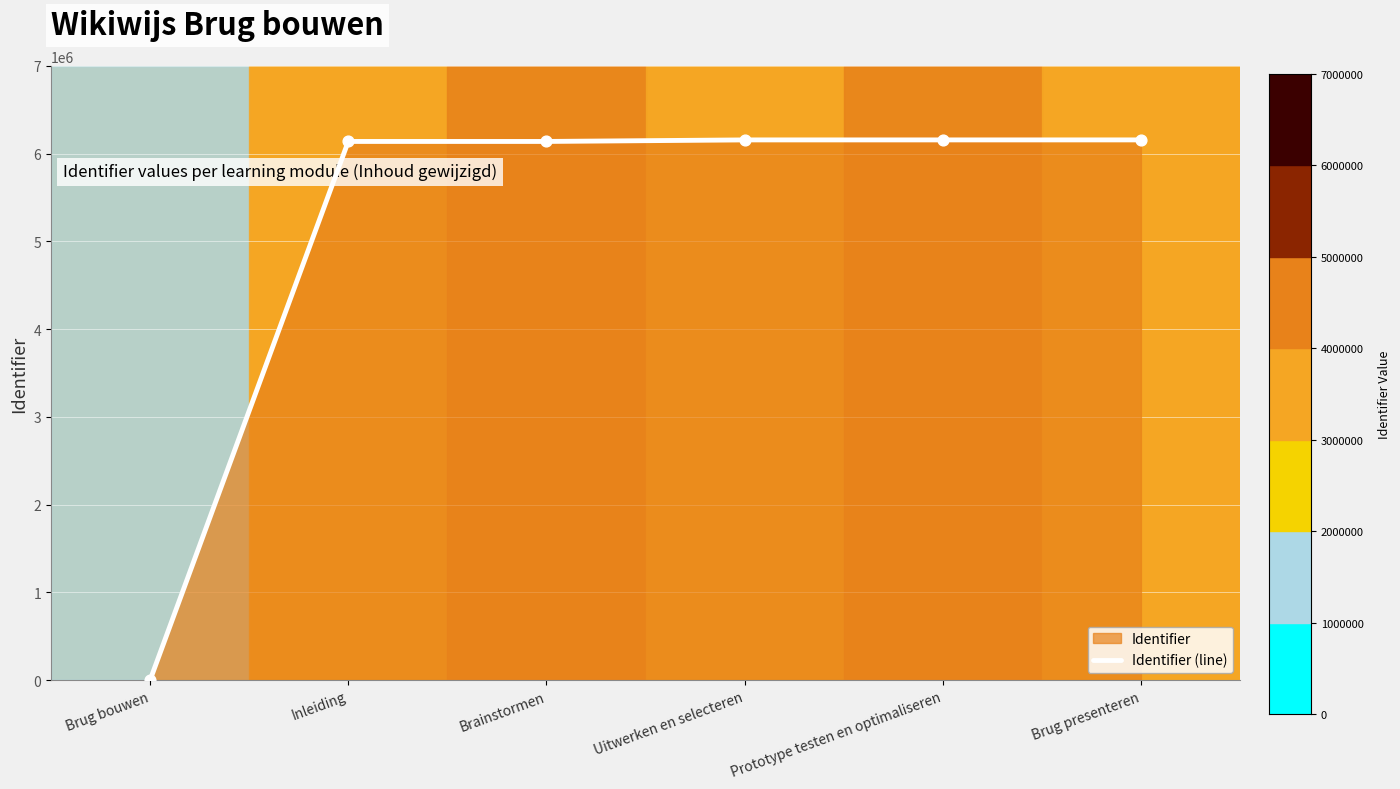

Which has a higher value, Uitwerken en selecteren or Prototype testen en optimaliseren?

Prototype testen en optimaliseren